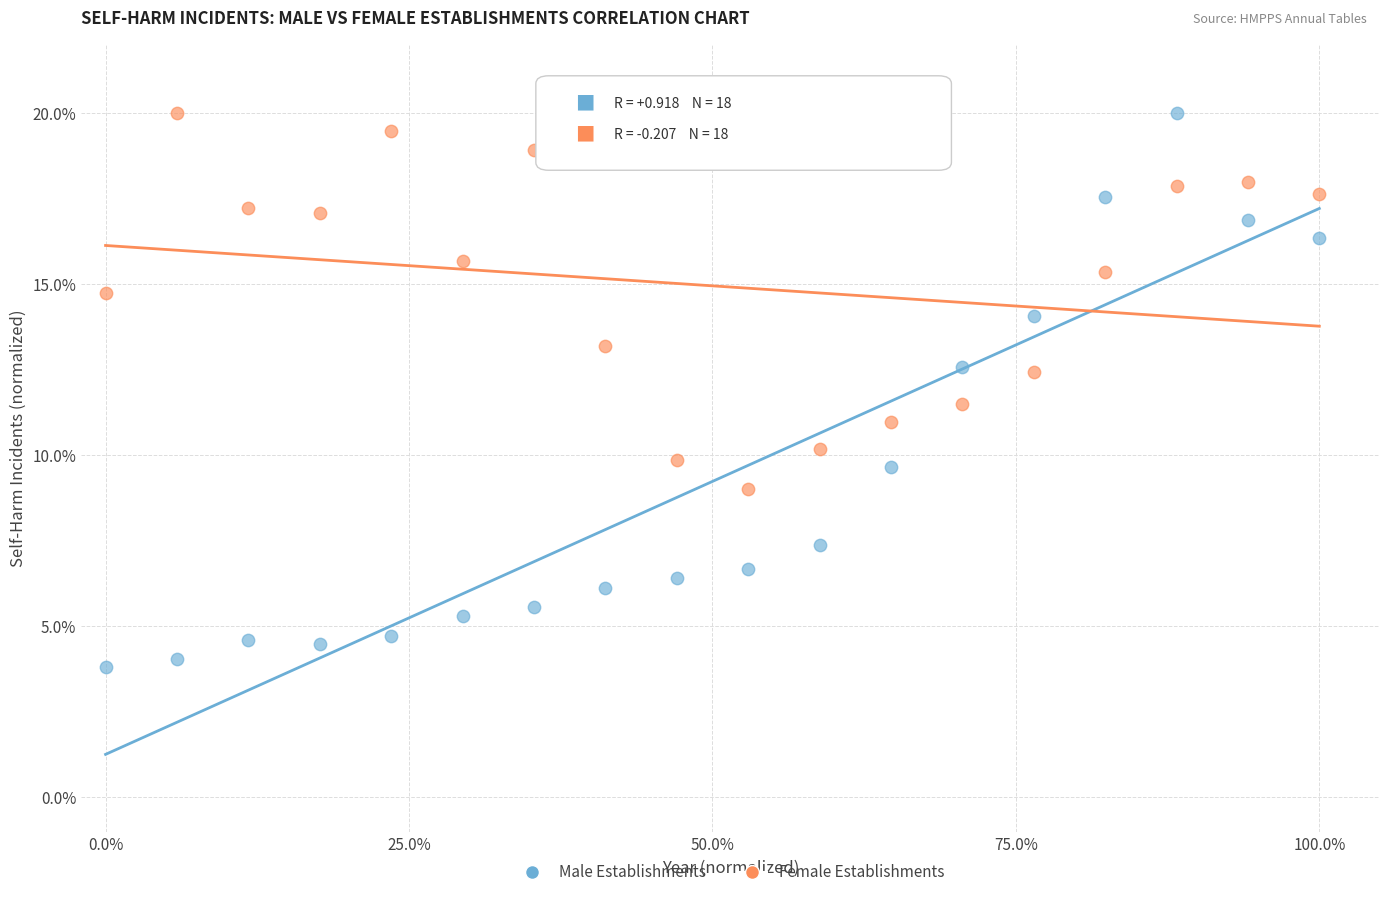

Which series has the largest Y range (max minus min)?

Male Establishments